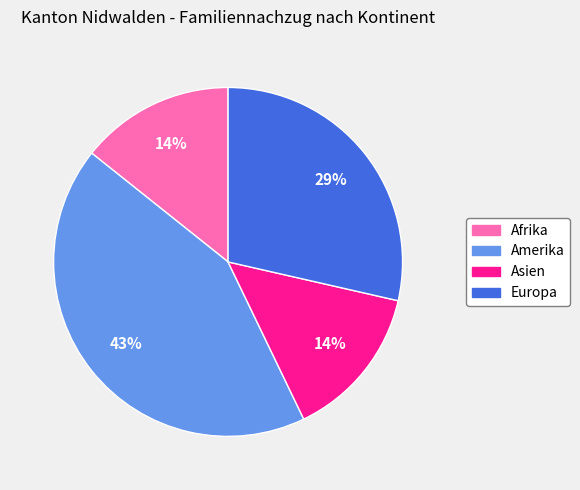

How many segments does this pie chart have?

4